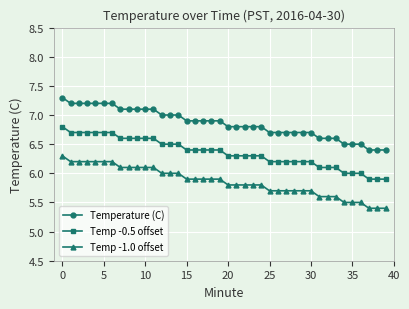

True or false: Temp -1.0 offset and Temperature (C) intersect in this chart.

False